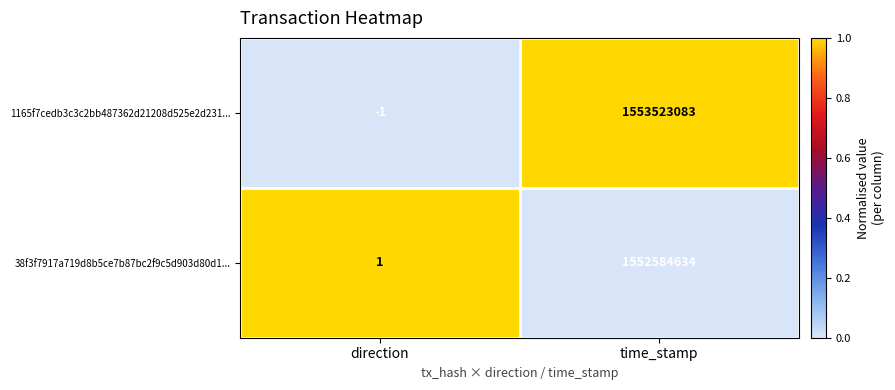

Is it true that 1165f7cedb3c3c2bb487362d21208d525e2d231... equals 1553523083 at time_stamp?

True